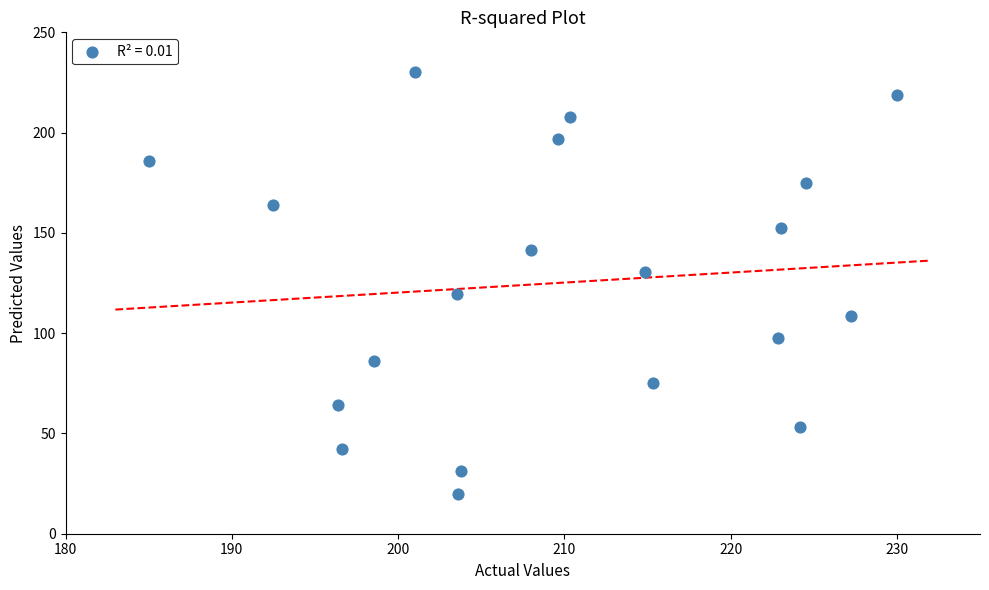

What is the range of X values (max minus min)?

45.0